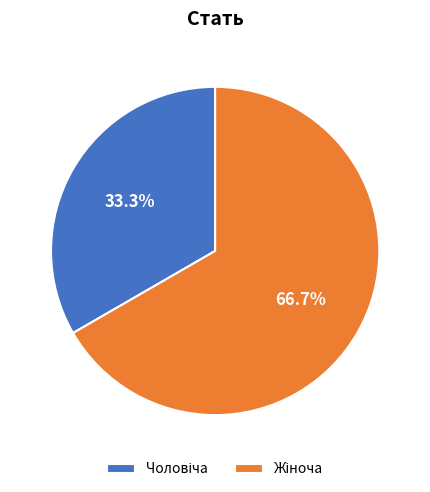

Is there a majority slice in this chart?

Yes